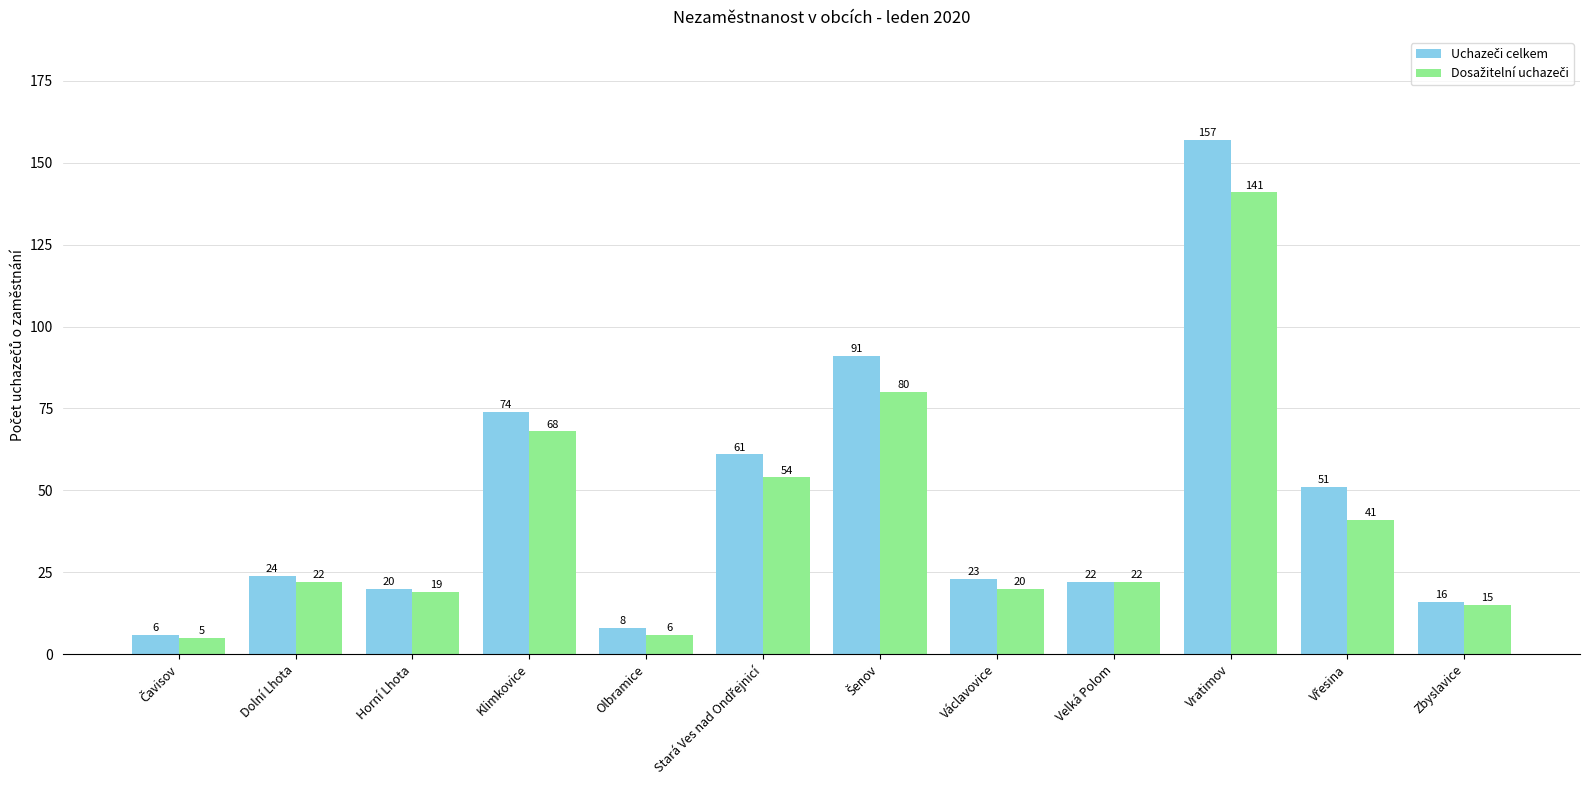

What is the smallest value displayed?

5